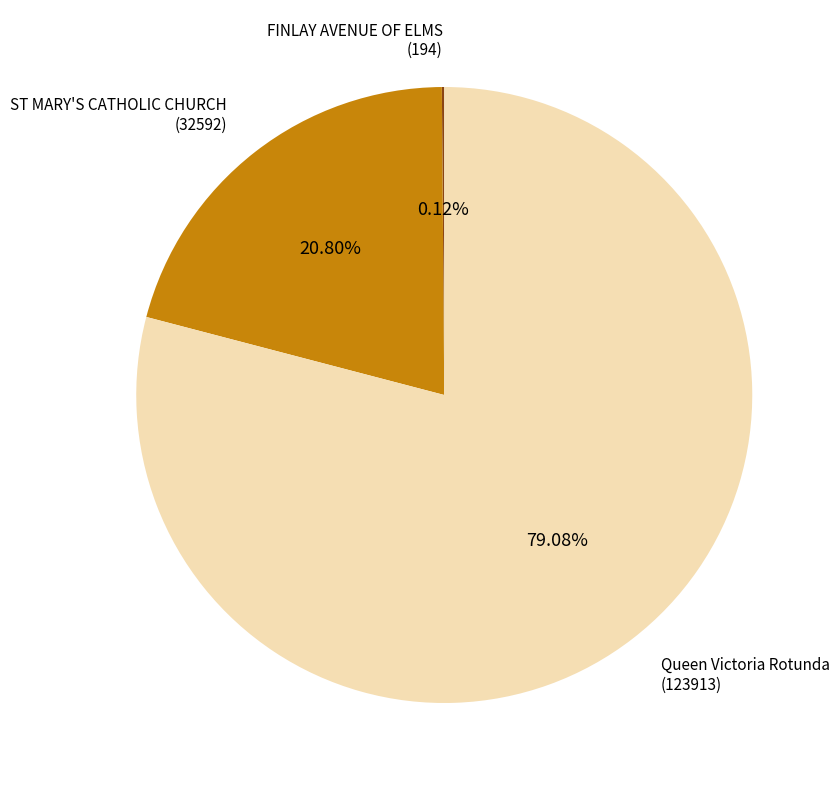

Combined, what portion of the pie is ST MARY'S CATHOLIC CHURCH and Queen Victoria Rotunda?

99.9%